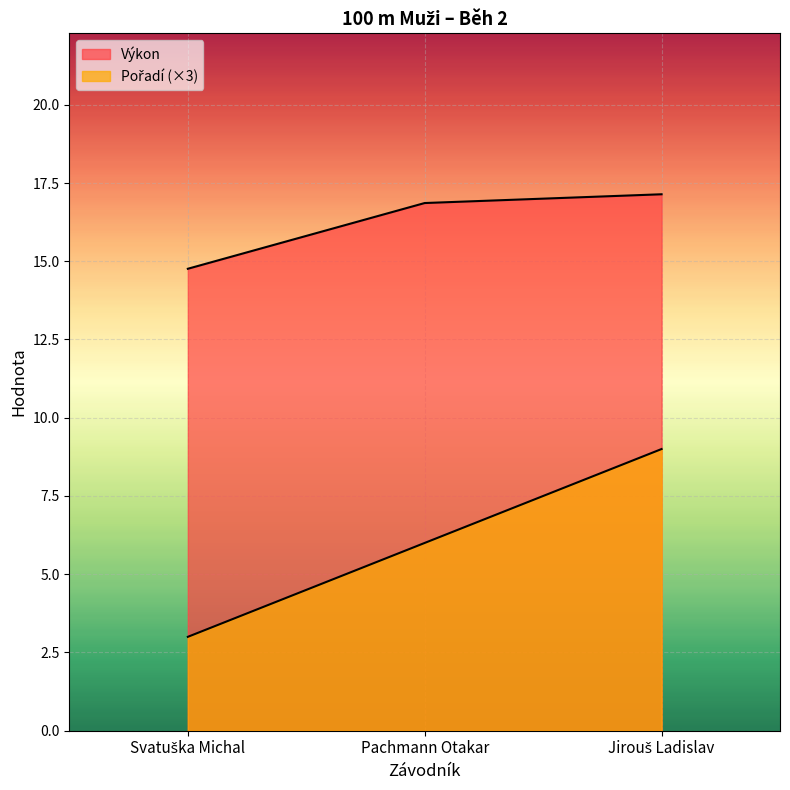

What are all the series names shown in the legend?

Pořadí, Výkon